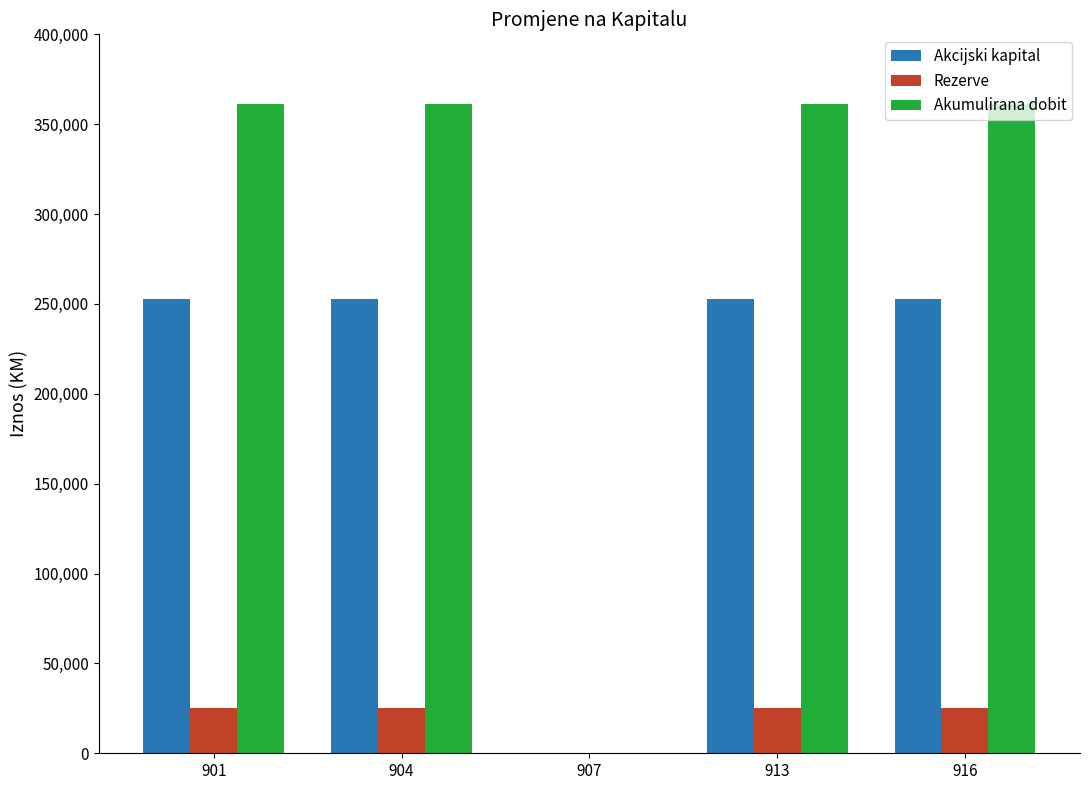

Which series has the largest total across all categories?

Akumulirana dobit